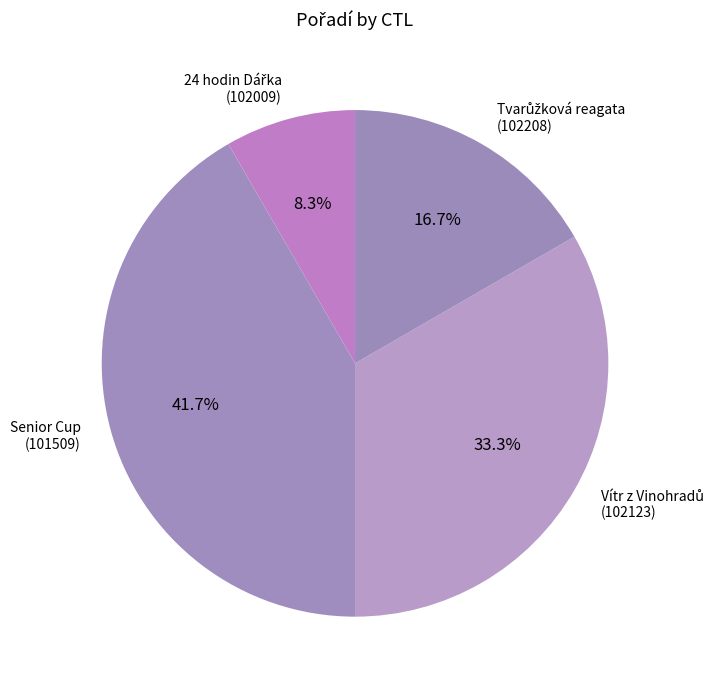

Is there any slice that represents more than half of the pie?

No